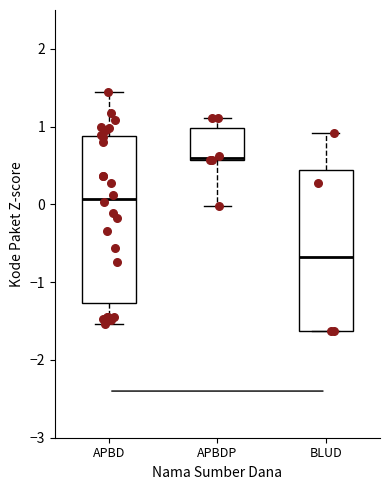

Which box has the highest median line?

APBDP